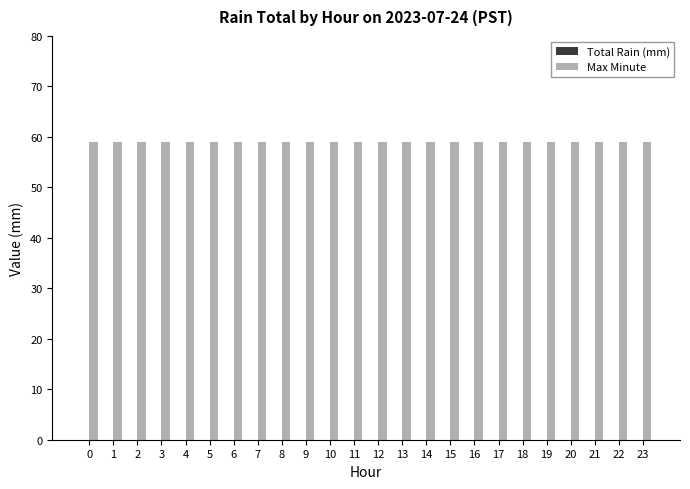

What is the difference between the highest and lowest values at 15?

59